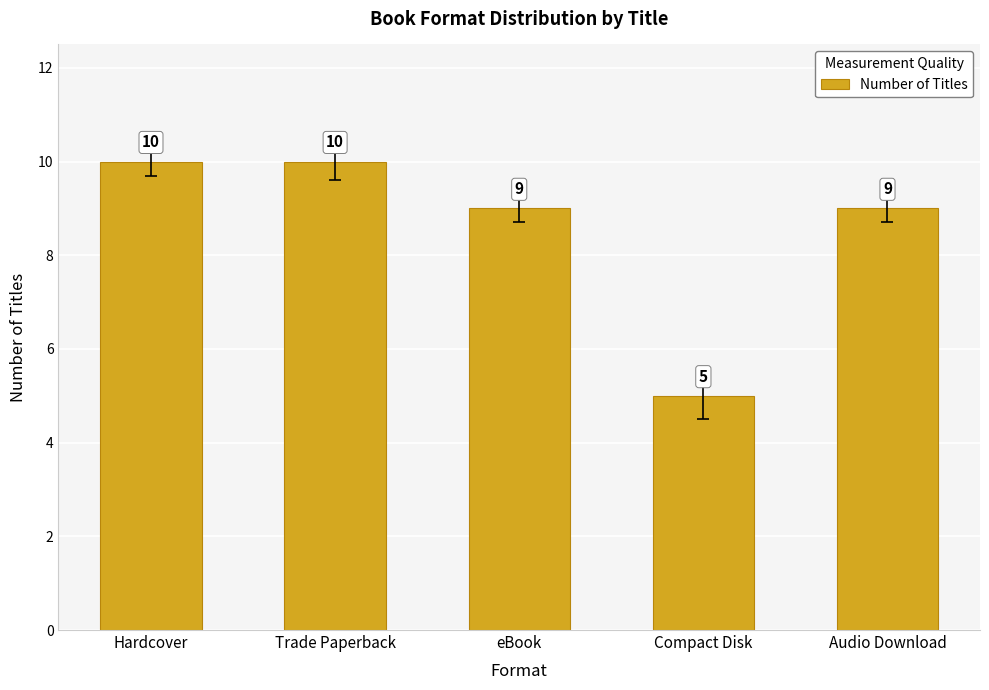

The value at eBook is 16. True or false?

False